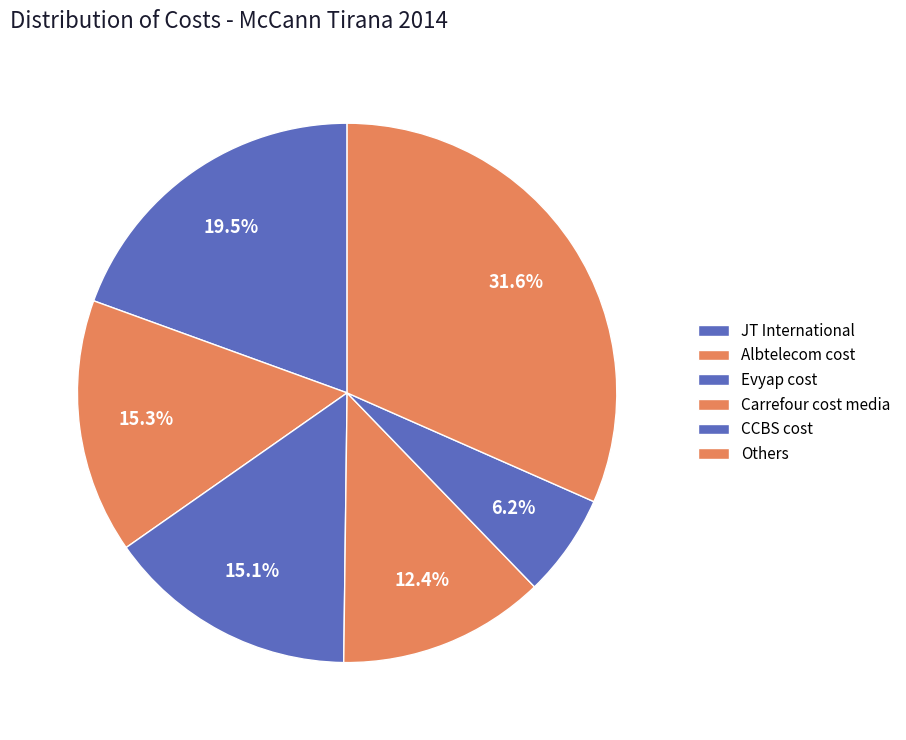

Count the number of slices in the pie.

6